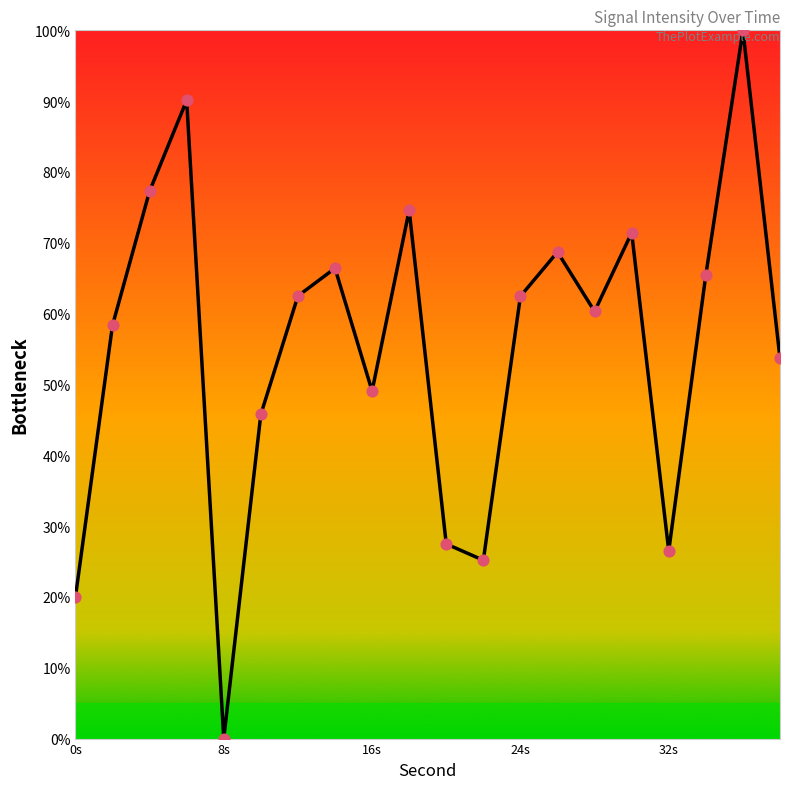

What is the greatest value displayed?

100.0